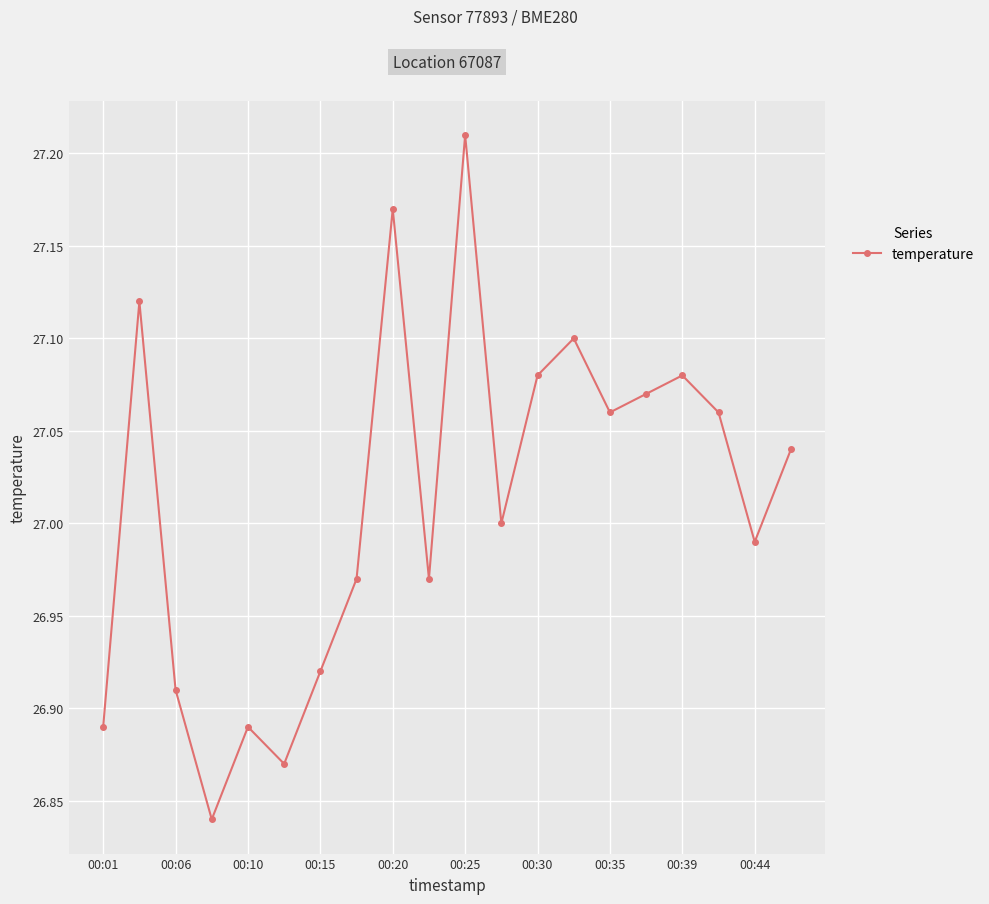

What is the difference between the maximum and minimum values?

0.4